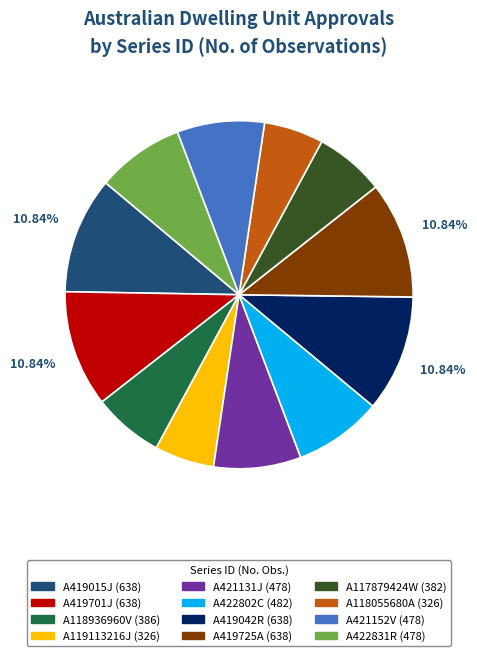

To the nearest percent, what is the combined percentage of A119113216J and A117879424W?

12%